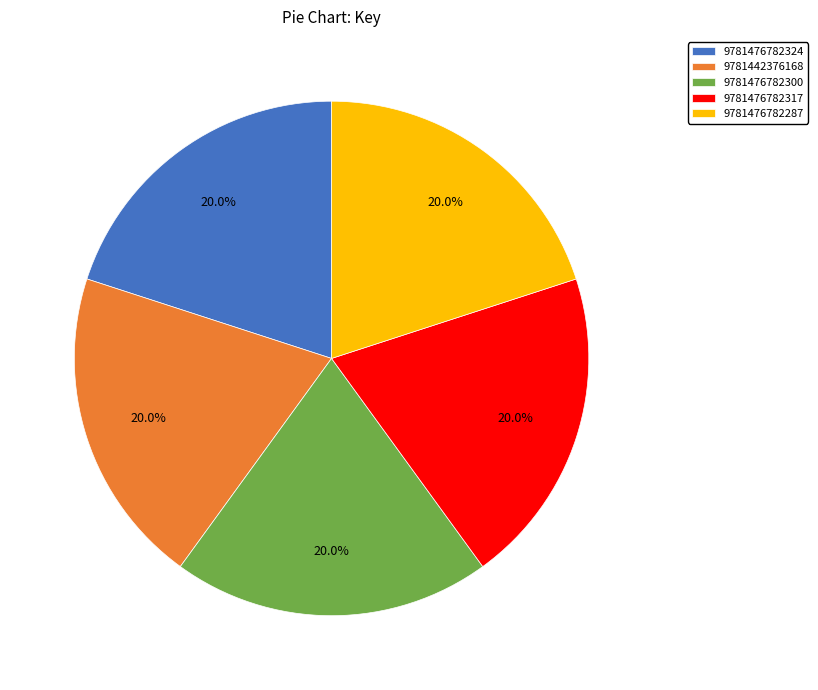

How many slices are in this pie chart?

5